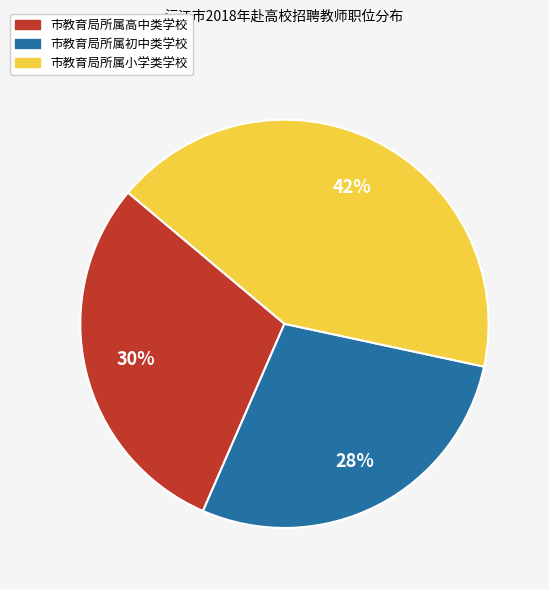

How many slices are in this pie chart?

3